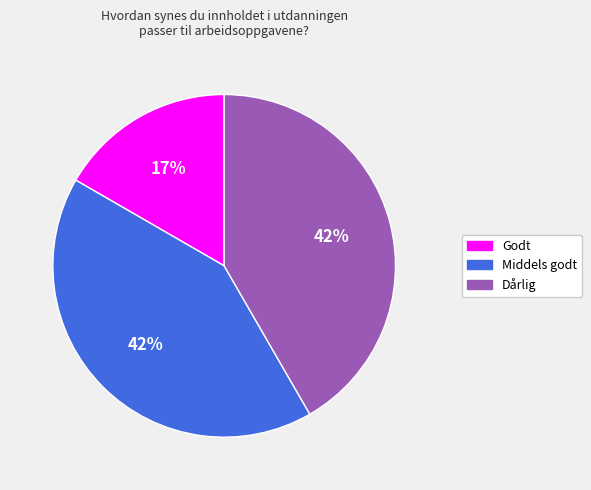

Is the sum of Dårlig and Middels godt greater than half?

Yes